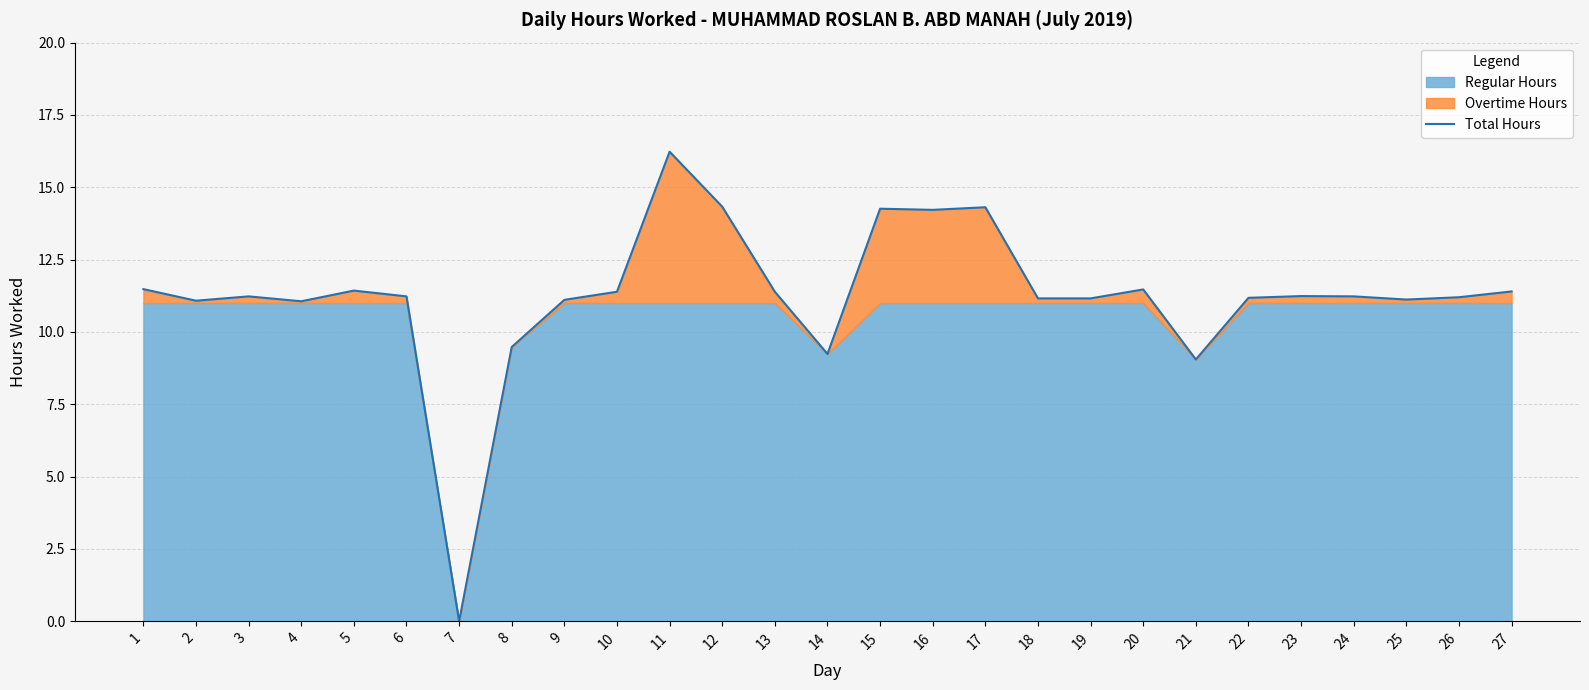

Rank the categories by value from highest to lowest.

11, 12, 17, 15, 16, 1, 20, 5, 27, 10, 13, 23, 3, 6, 24, 26, 22, 18, 19, 25, 9, 2, 4, 8, 14, 21, 7